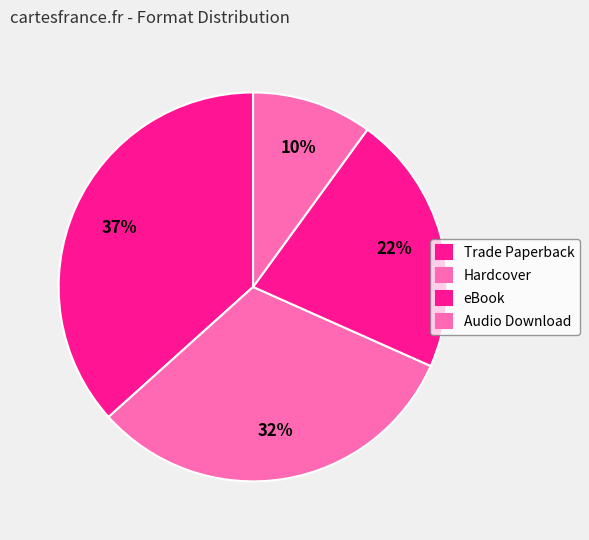

To the nearest percent, what is the difference between the largest and smallest slice percentages?

27%